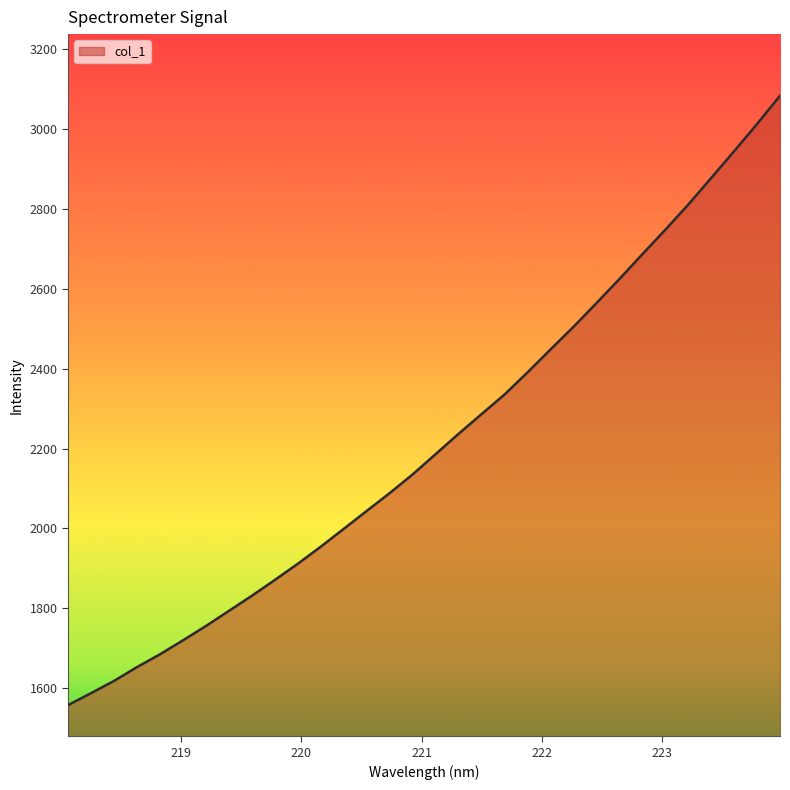

What is the difference between the maximum and minimum values?

1524.1